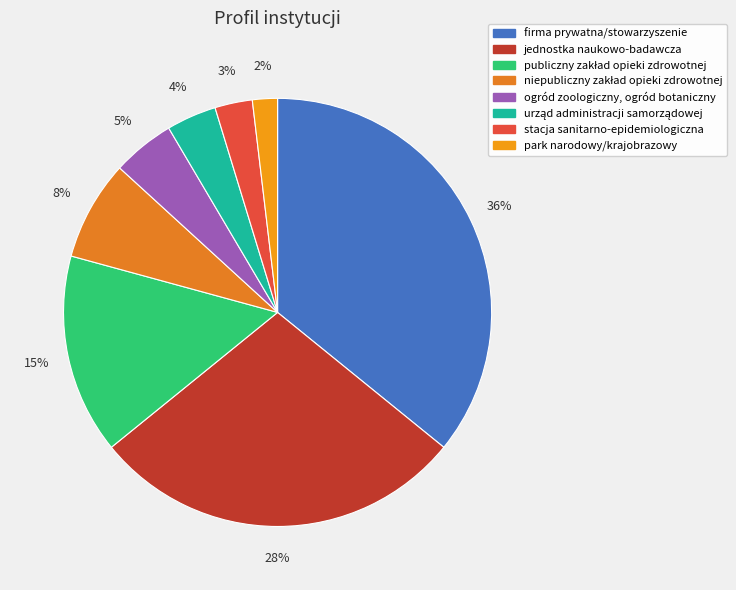

To the nearest percent, what percentage of the pie is stacja sanitarno-epidemiologiczna?

3%